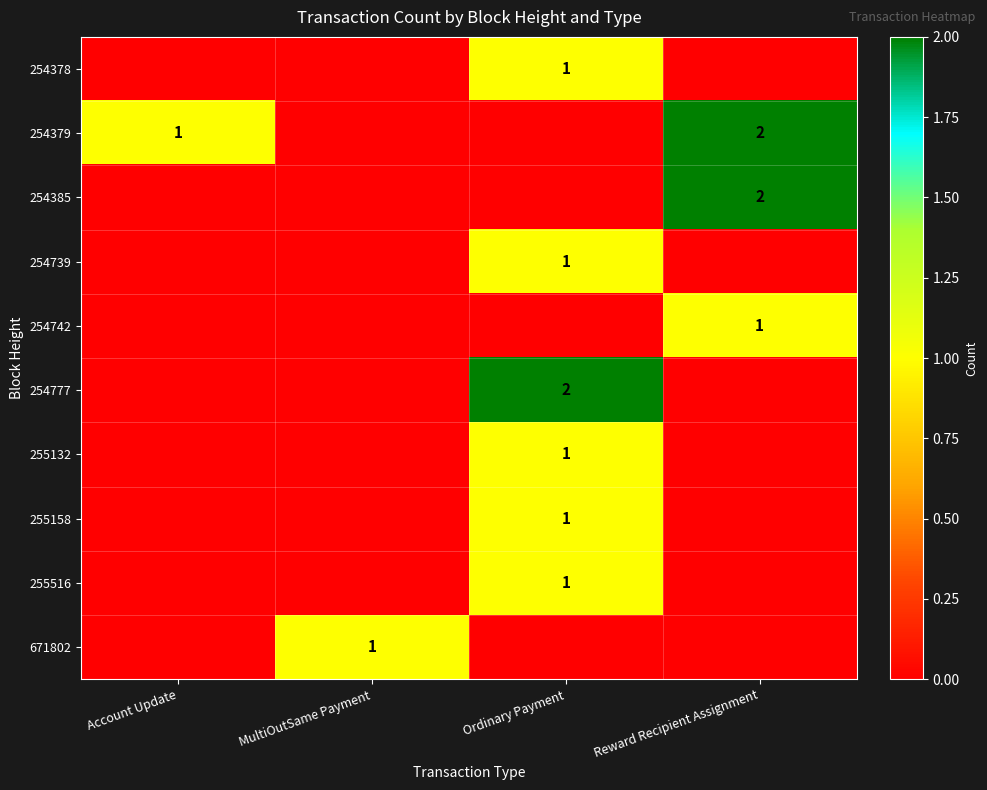

The value of 671802 at MultiOutSame Payment is 0. True or false?

False